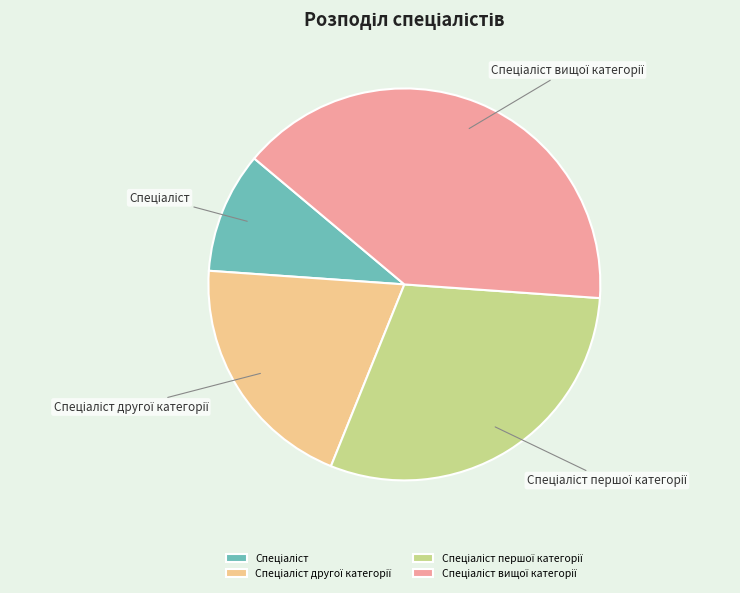

Does any single category account for the majority?

No